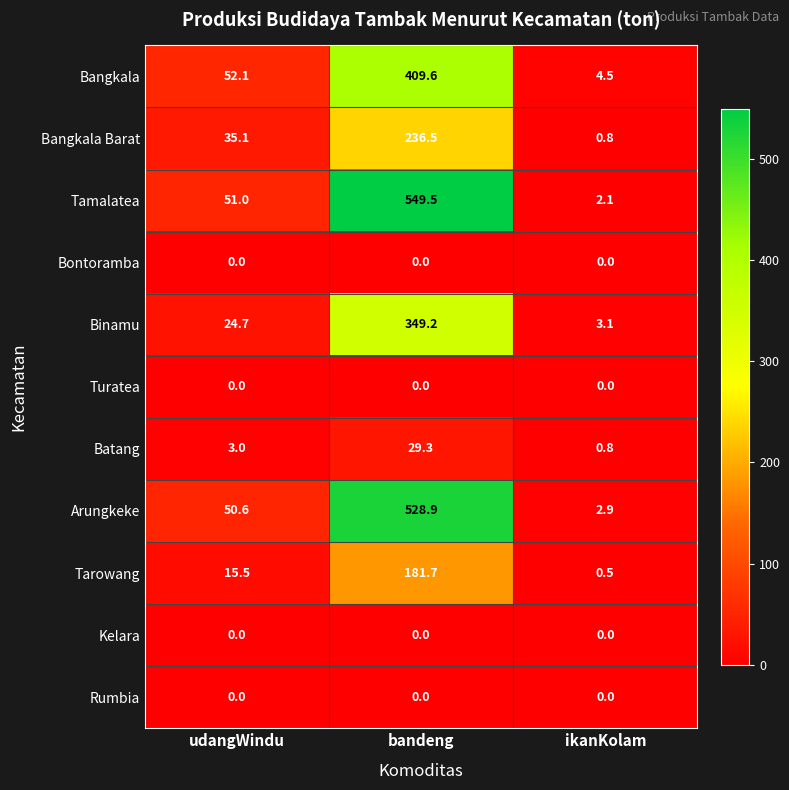

What is the total value across all series at udangWindu?

232.0